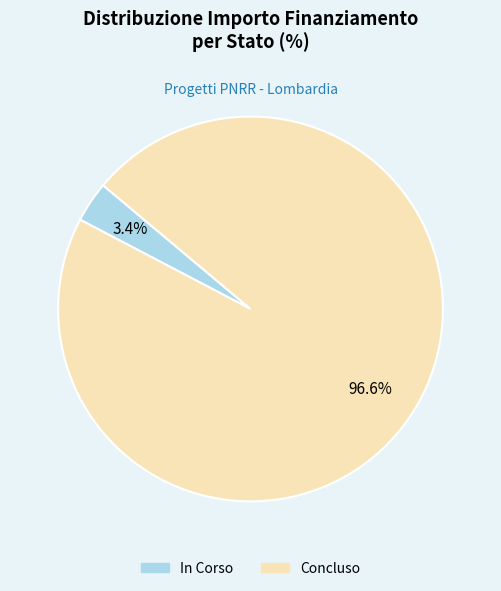

How many slices are in this pie chart?

2